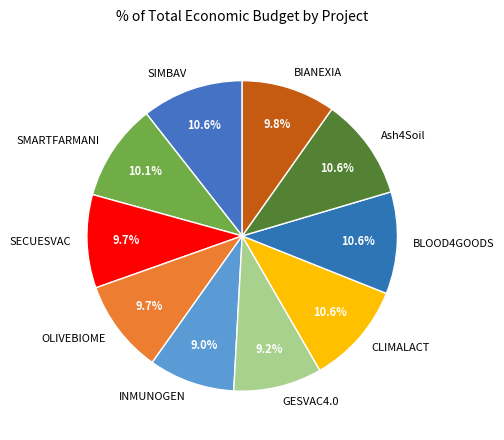

Do OLIVEBIOME and CLIMALACT together represent more than half of the pie?

No